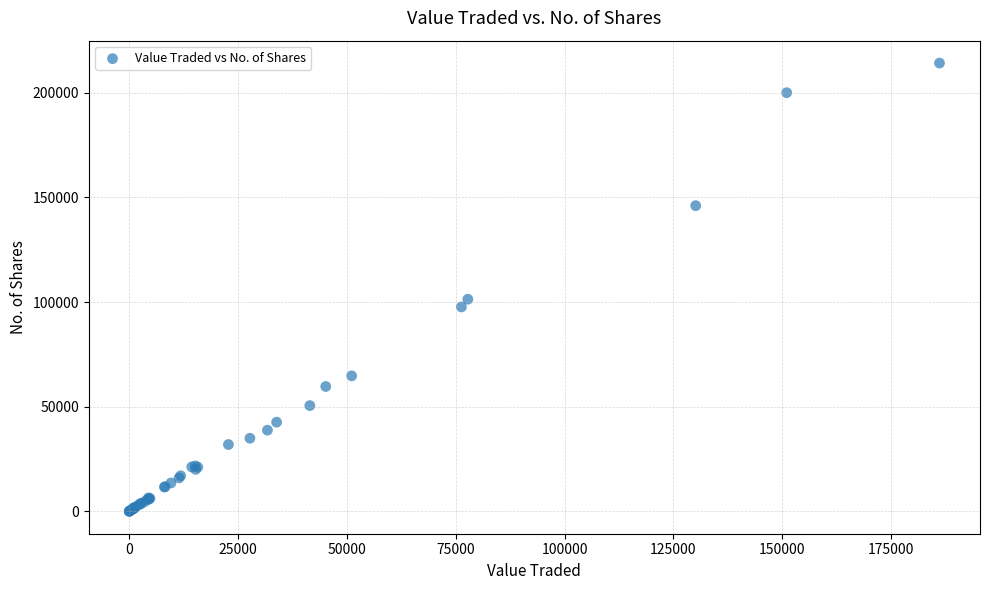

What Y value in the scatter plot is closest to 107099?

101354